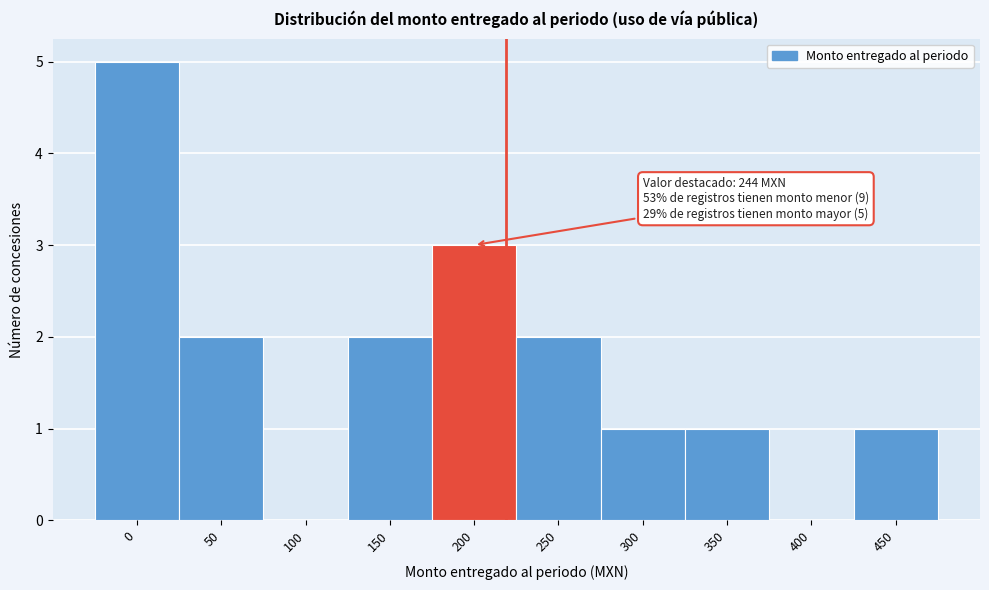

Reading left to right, extract all data points from this chart.

0=5	50=2	100=0	150=2	200=3	250=2	300=1	350=1	400=0	450=1